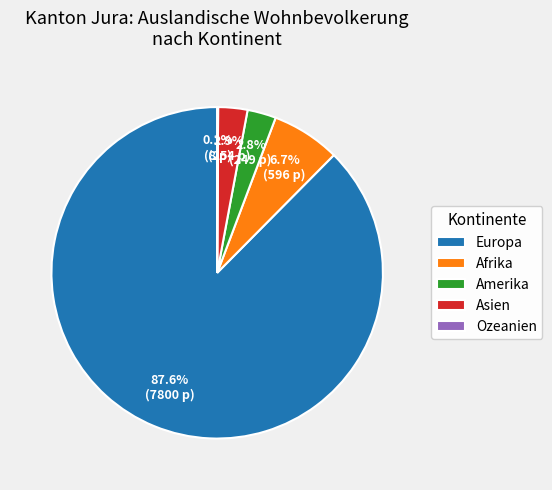

To the nearest percent, what portion does Amerika represent?

3%